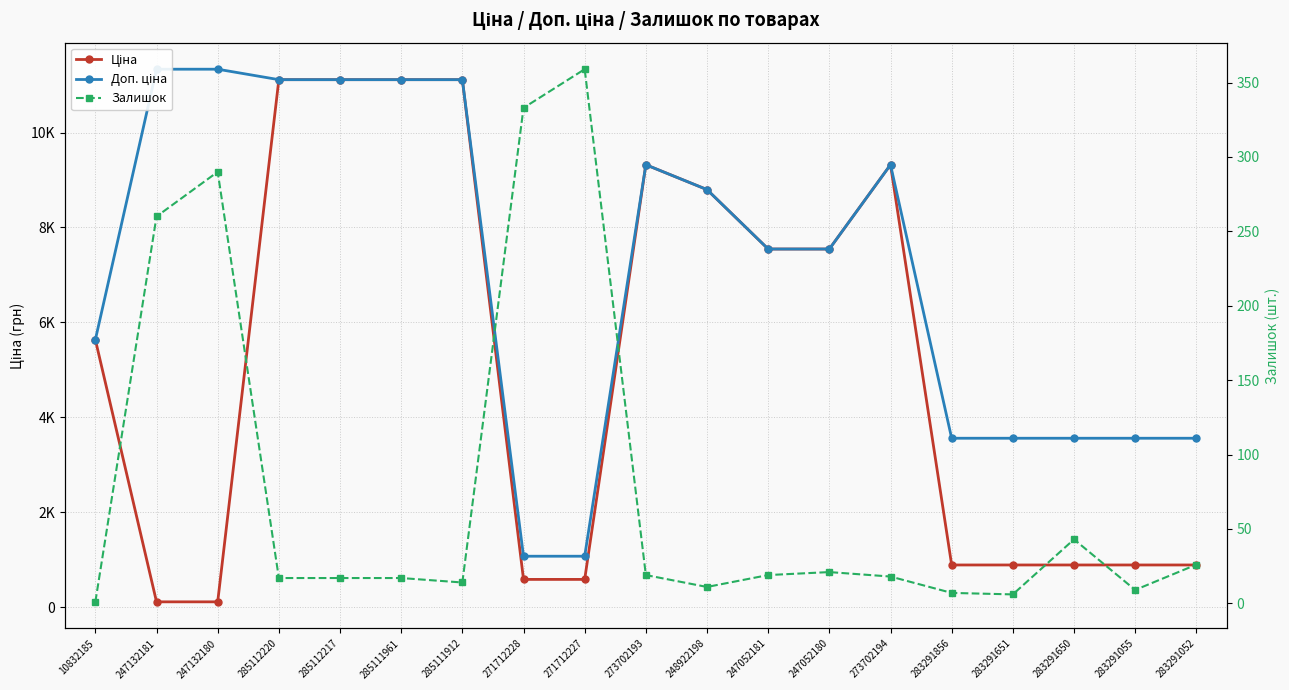

List the labels in order of Доп. ціна value, largest first.

247132181, 247132180, 285112220, 285112217, 285111961, 285111912, 273702193, 273702194, 248922198, 247052181, 247052180, 10832185, 283291856, 283291651, 283291650, 283291055, 283291052, 271712228, 271712227